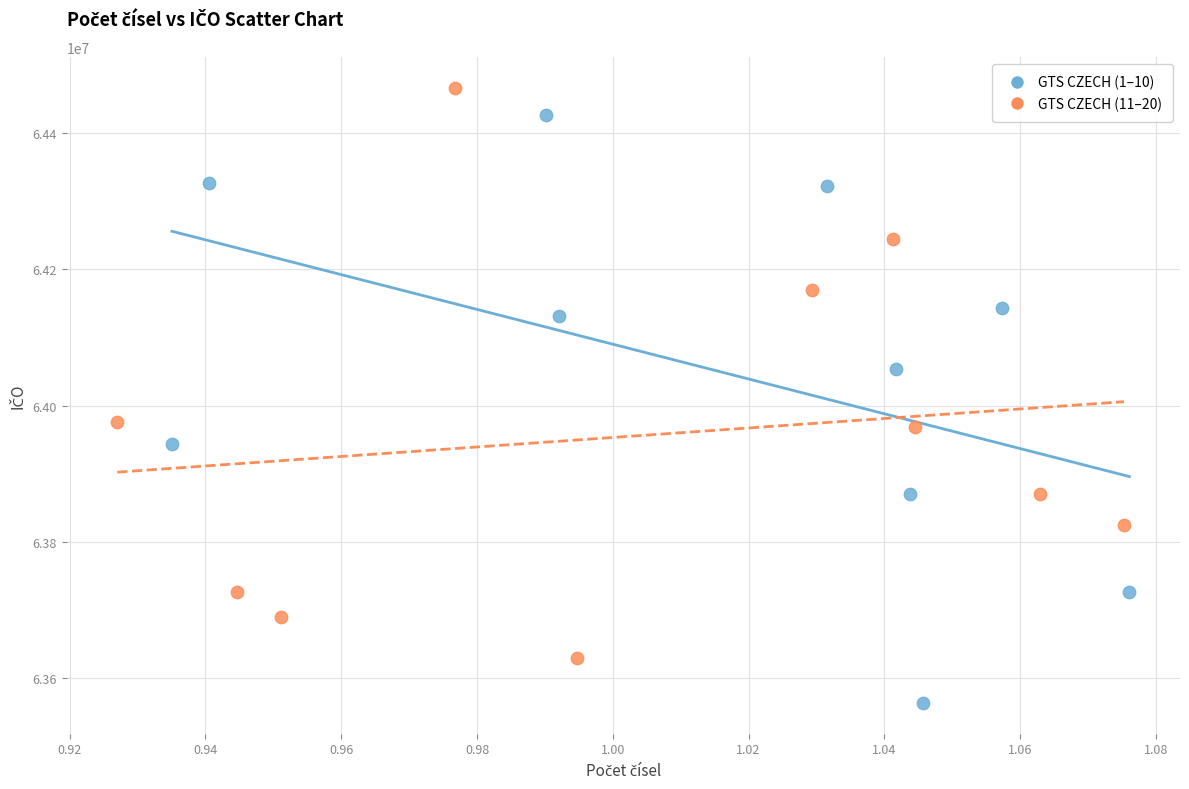

Which series contains the lowest Y value?

GTS CZECH (1–10)